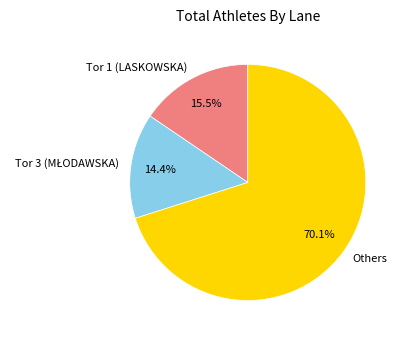

What is the largest slice in the pie chart?

Others